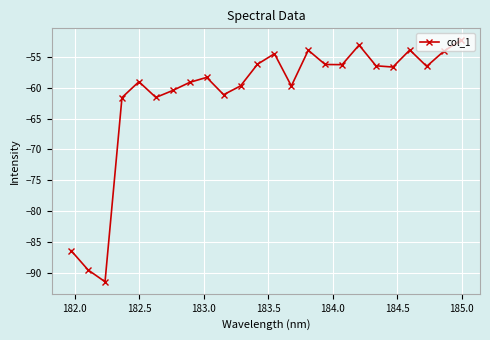

What is the value of the 12th point from the left?

-56.2